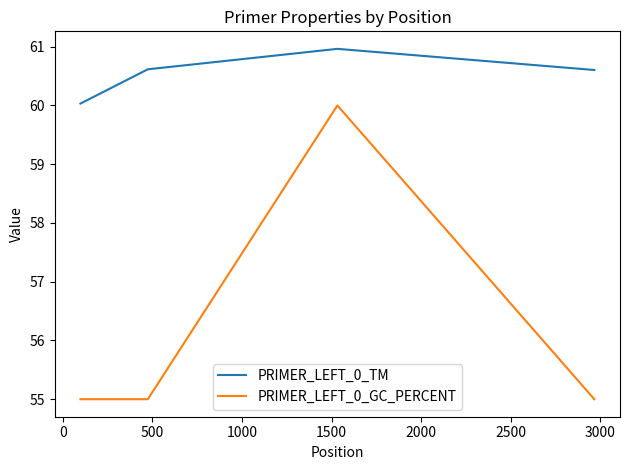

What is the maximum value for PRIMER_LEFT_0_TM?

61.0